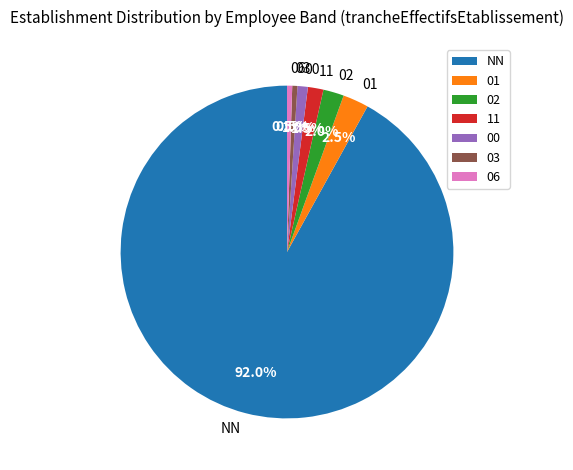

What is the largest slice in the pie chart?

NN